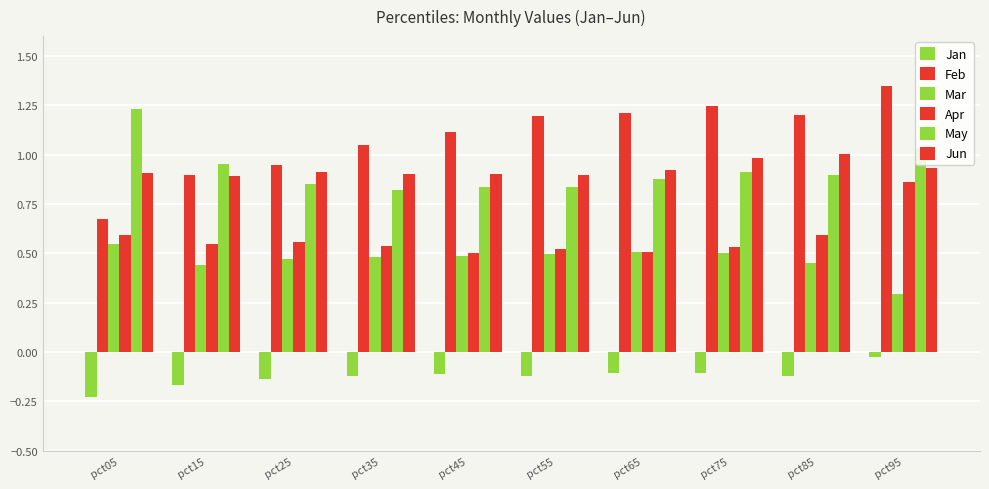

Count the number of data series in this chart.

6